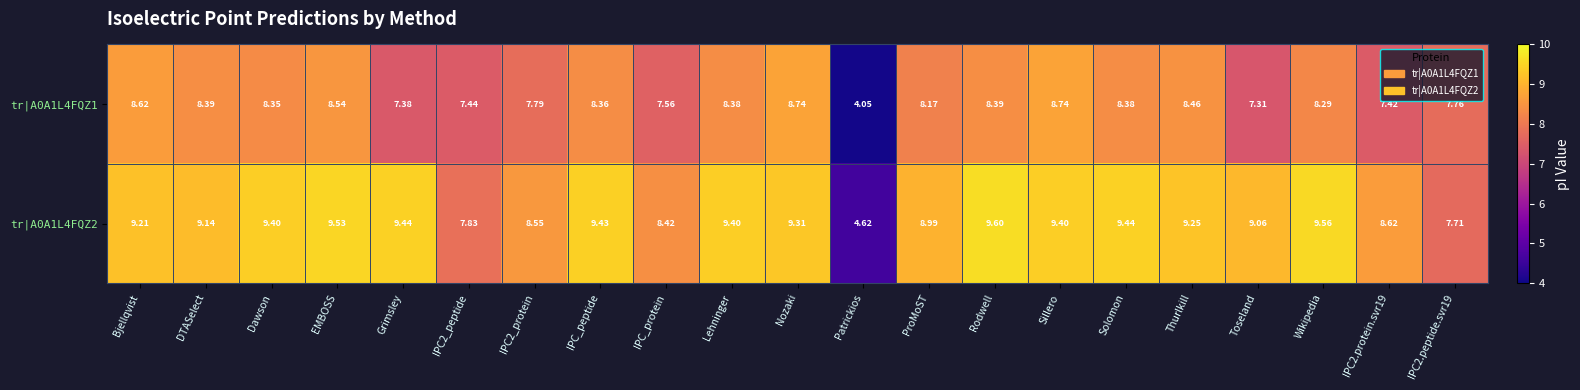

Which series has the widest spread of values?

tr|A0A1L4FQZ2